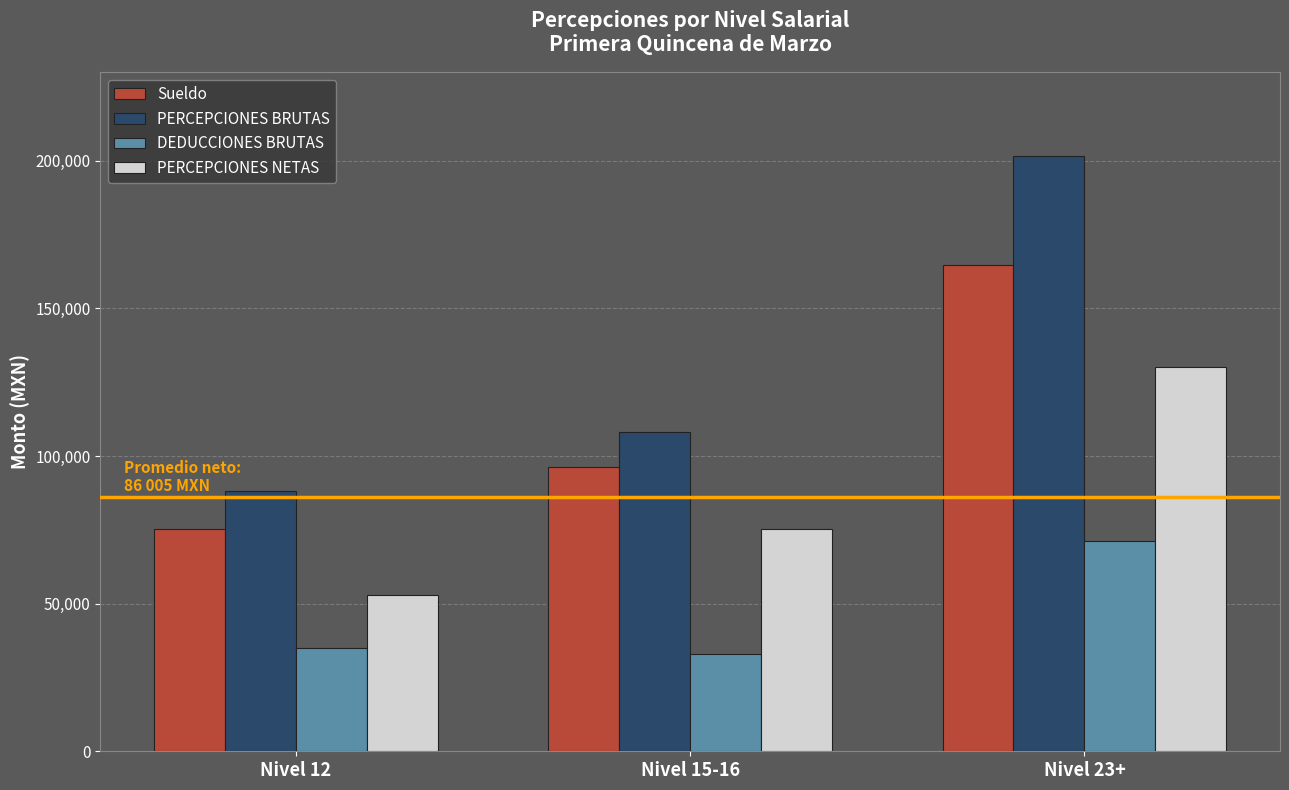

What is the sum of all Sueldo values?

336357.0